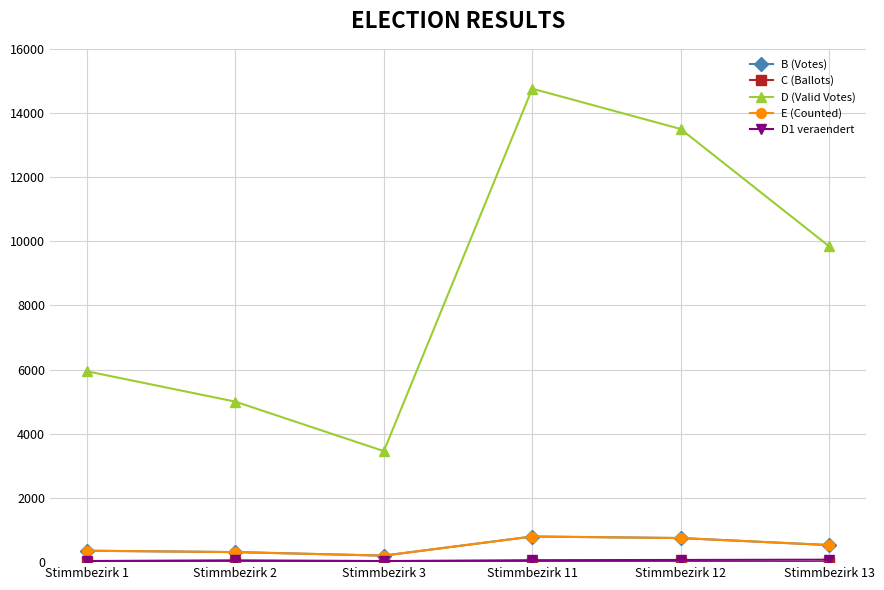

True or false: D1 veraendert and D (Valid Votes) cross at least once.

False